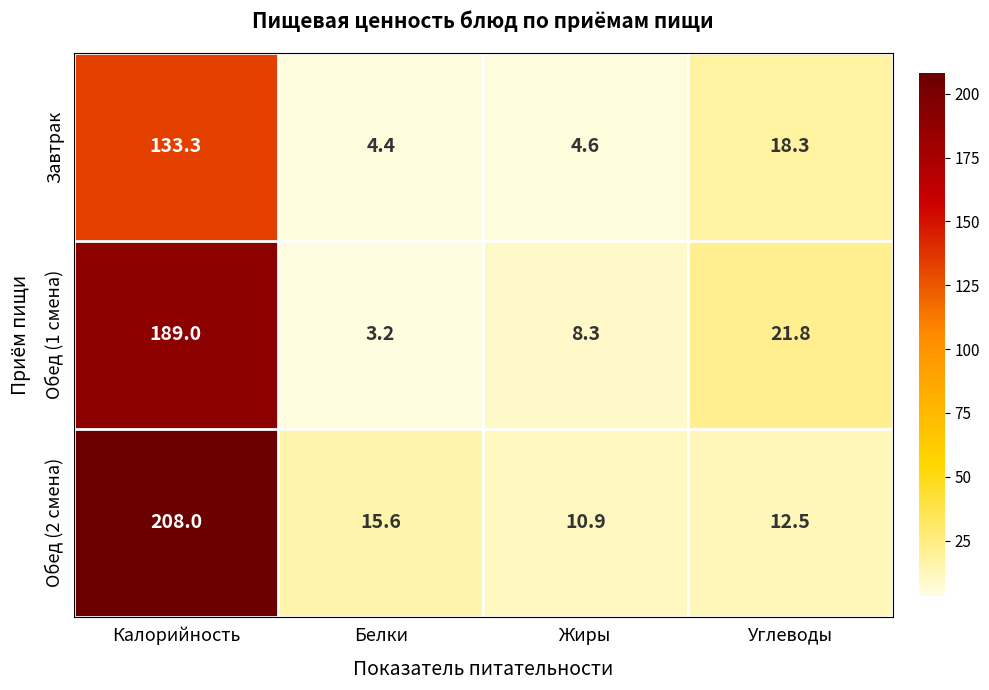

True or false: Обед (2 смена) has a value of 12.5 at Углеводы.

True